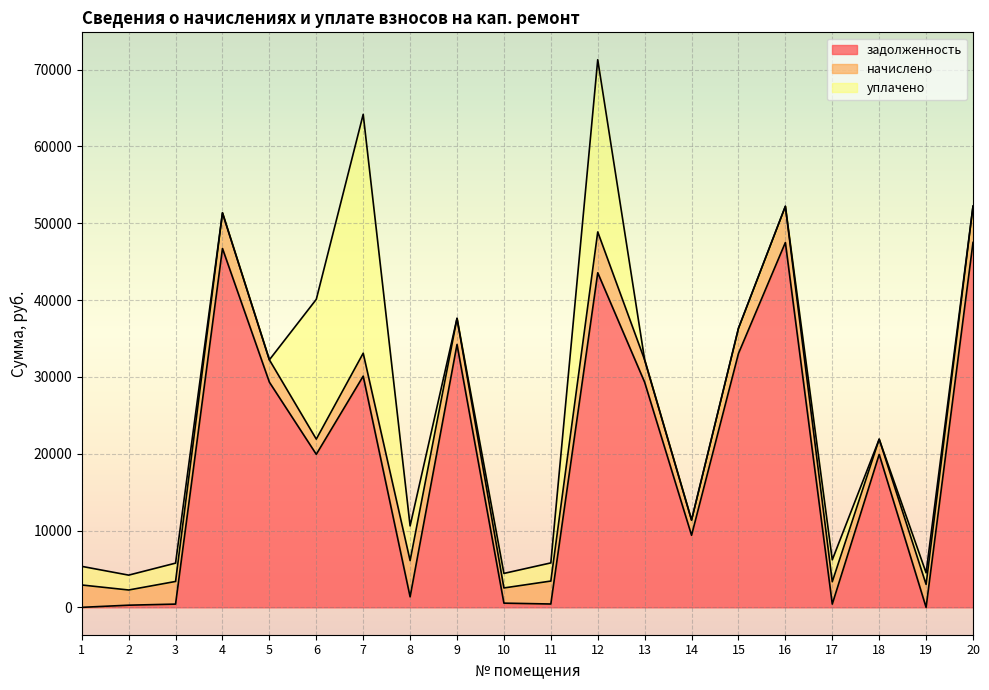

What is the total value across all series at 10?

4415.9